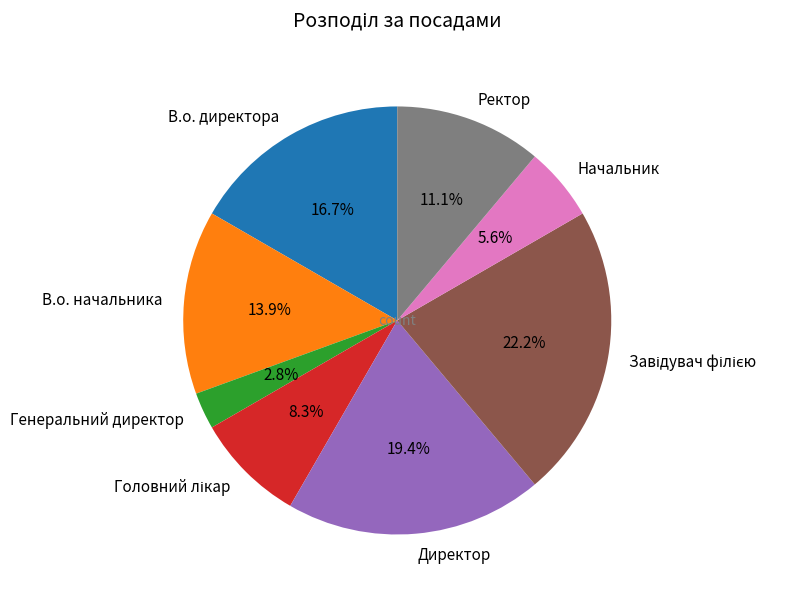

True or false: Директор accounts for 7% of the total.

False